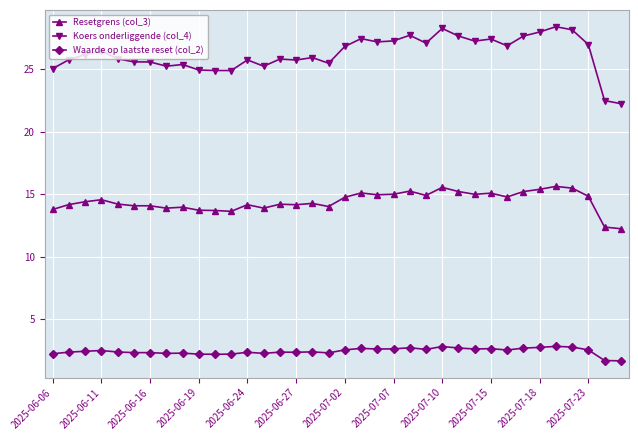

What is the greatest value displayed?

28.4